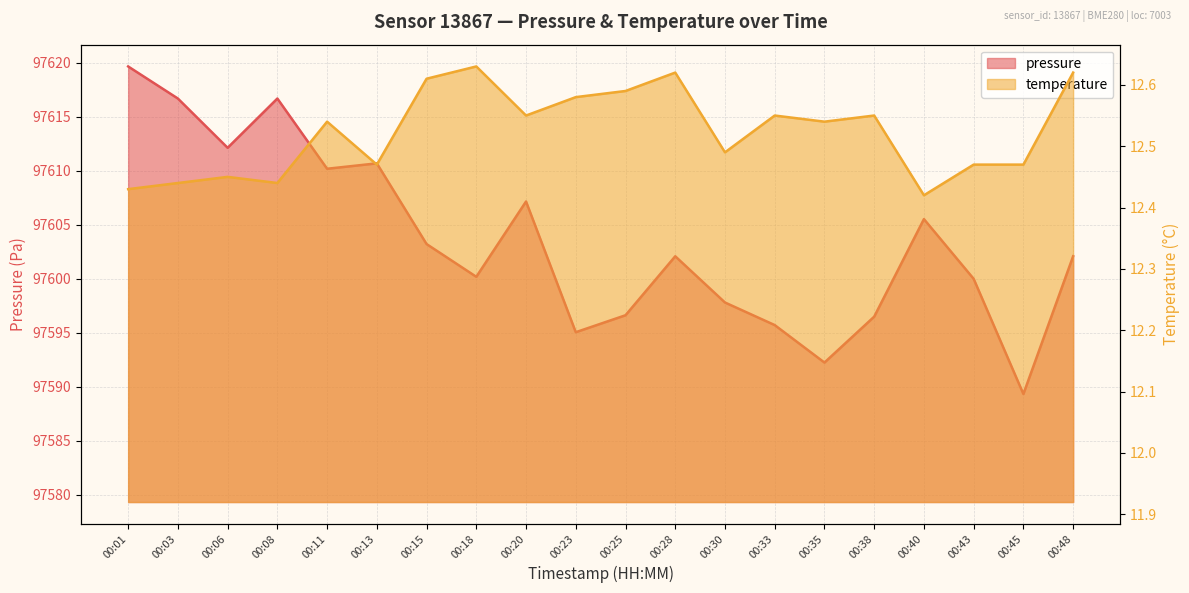

Between 00:13 and 00:15, which series saw the biggest shift?

pressure